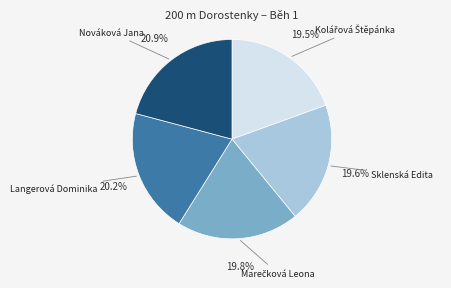

Does any single category account for the majority?

No